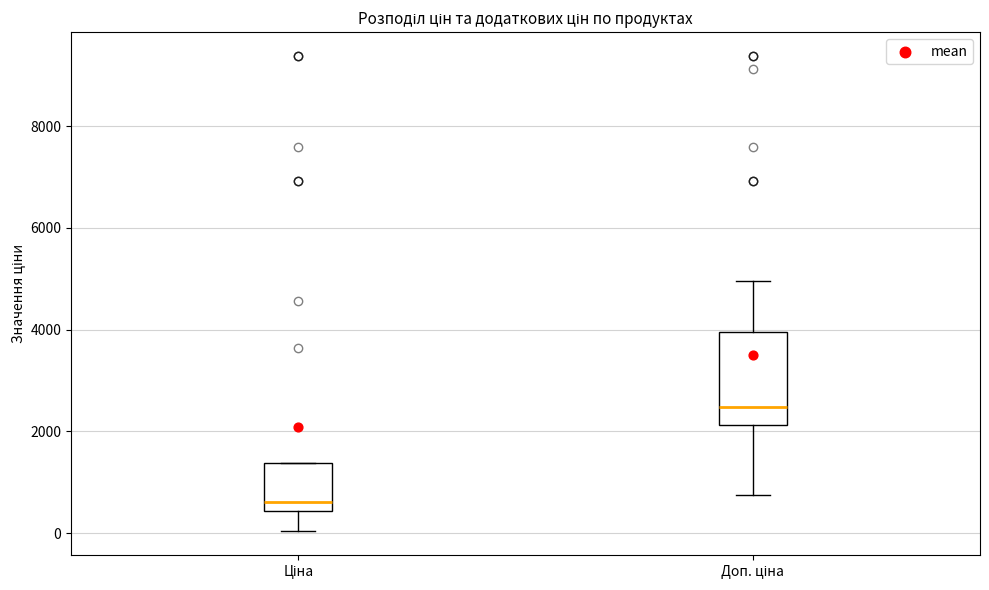

Which box's median line is the lowest?

Ціна